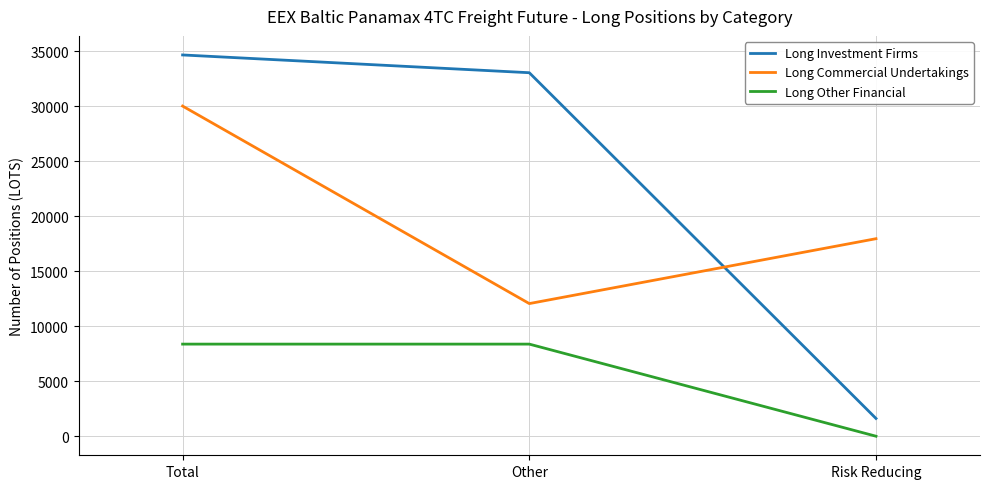

What is the sum of all Long Commercial Undertakings values?

60019.4